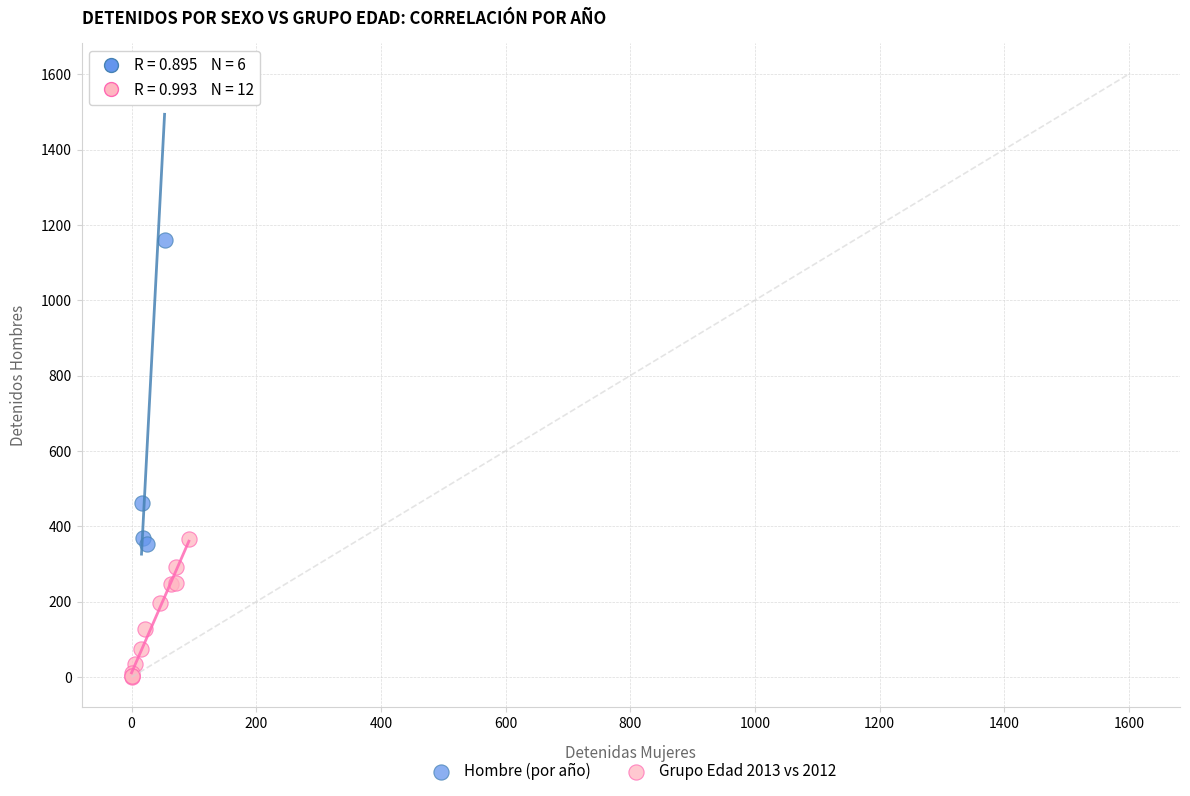

Which series has the largest Y range (max minus min)?

Hombre (por año)